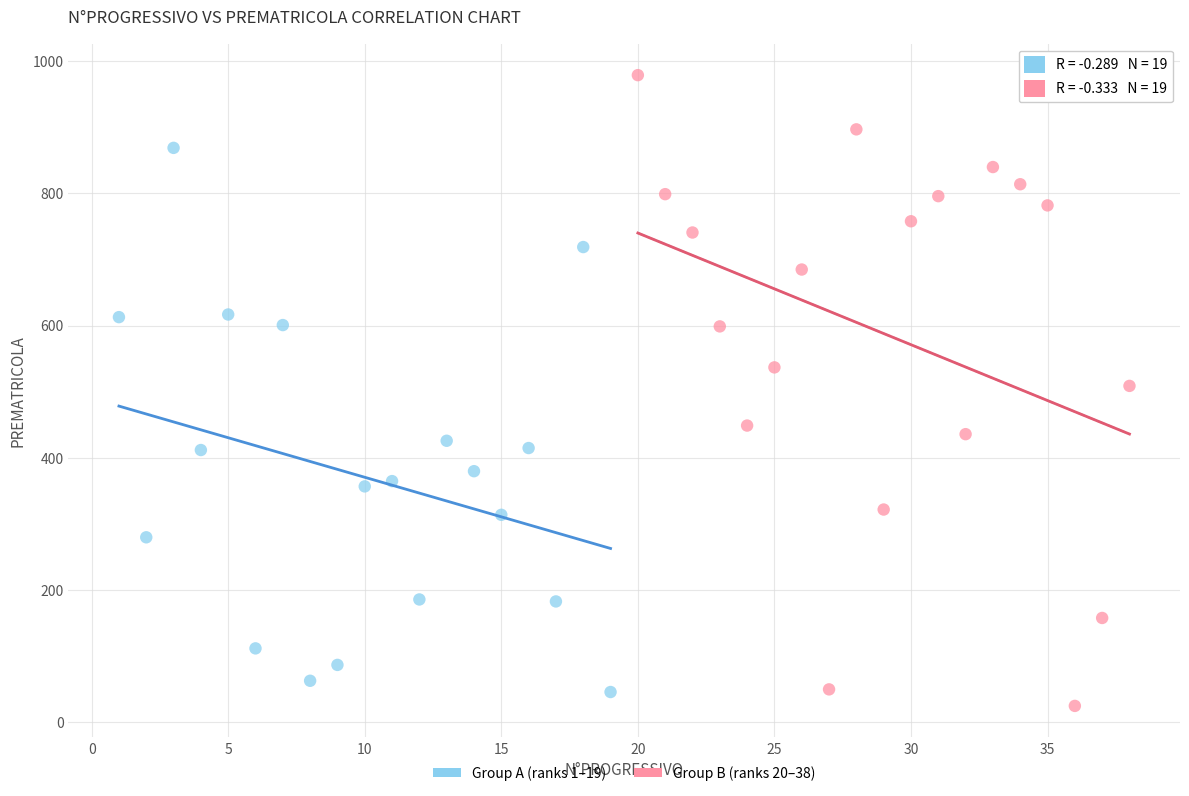

Which series reaches the maximum Y coordinate?

Group B (ranks 20–38)